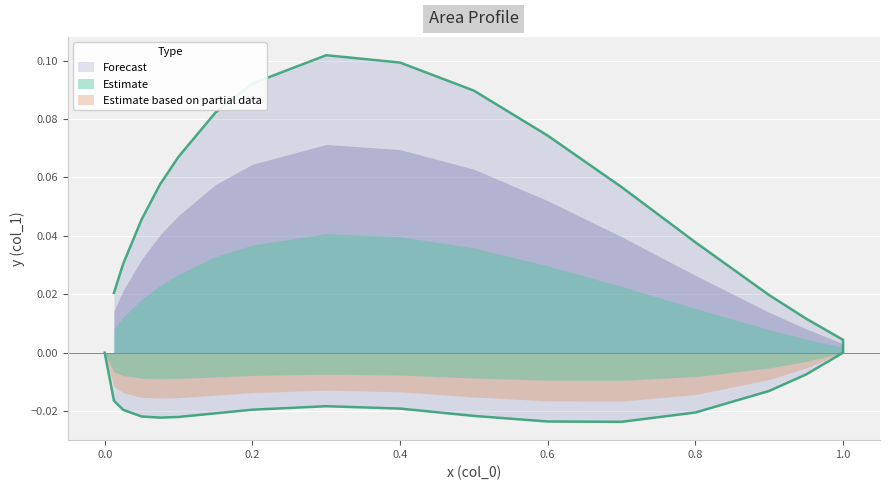

How many points are higher than both their immediate neighbors (excluding endpoints)?

2